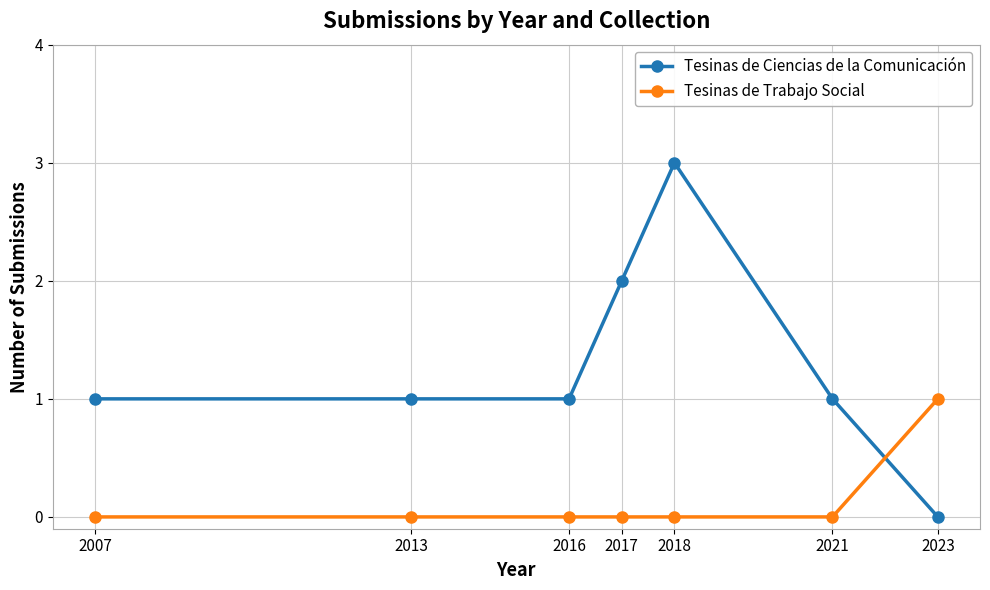

True or false: Tesinas de Ciencias de la Comunicación has more than 0 points higher than both neighbors.

True